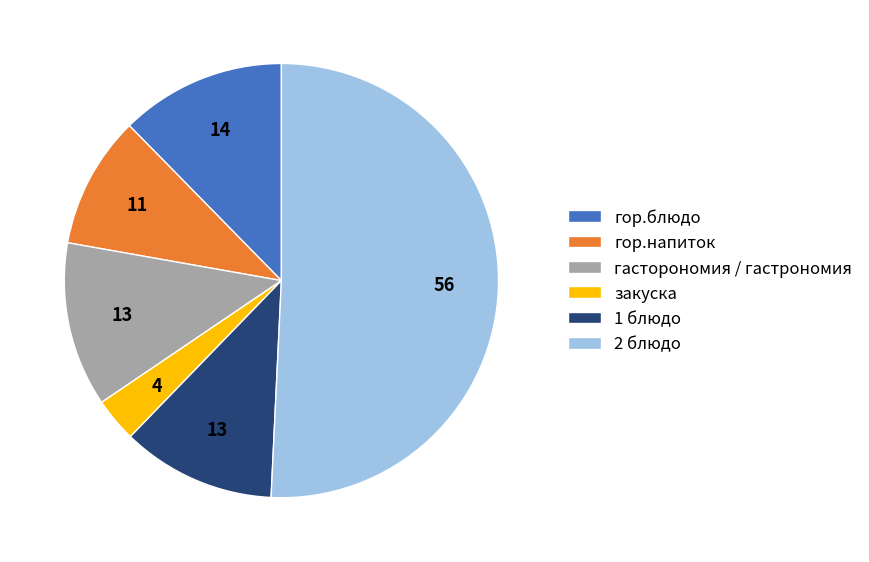

Combined, do гор.блюдо and гасторономия / гастрономия account for over 50%?

No